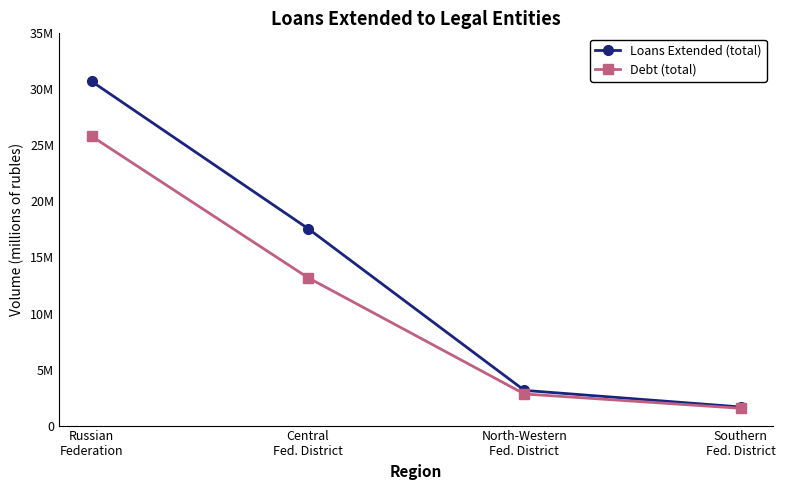

True or false: Loans Extended (total) and Debt (total) intersect in this chart.

False